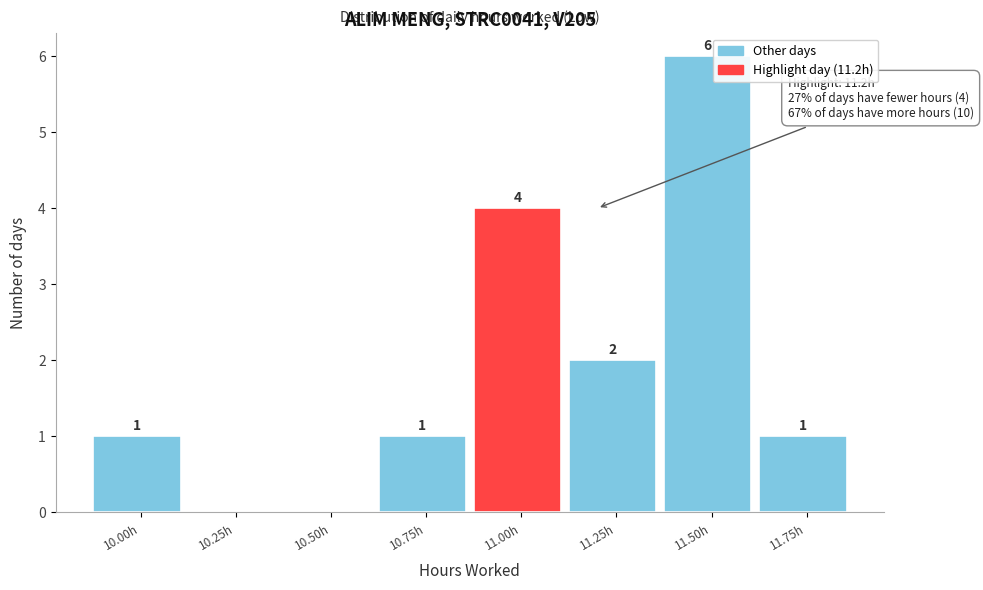

Reading left to right, transcribe all the data shown in this chart.

10.00h=1	10.25h=0	10.50h=0	10.75h=1	11.00h=4	11.25h=2	11.50h=6	11.75h=1